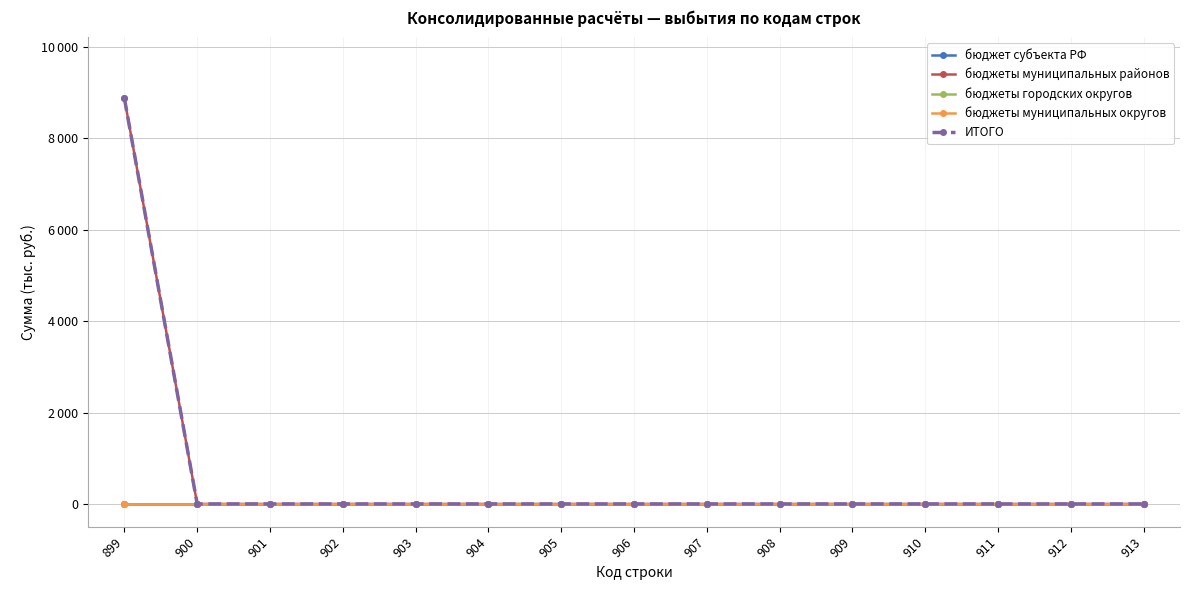

The ИТОГО series shows 0.0 at 909. True or false?

True